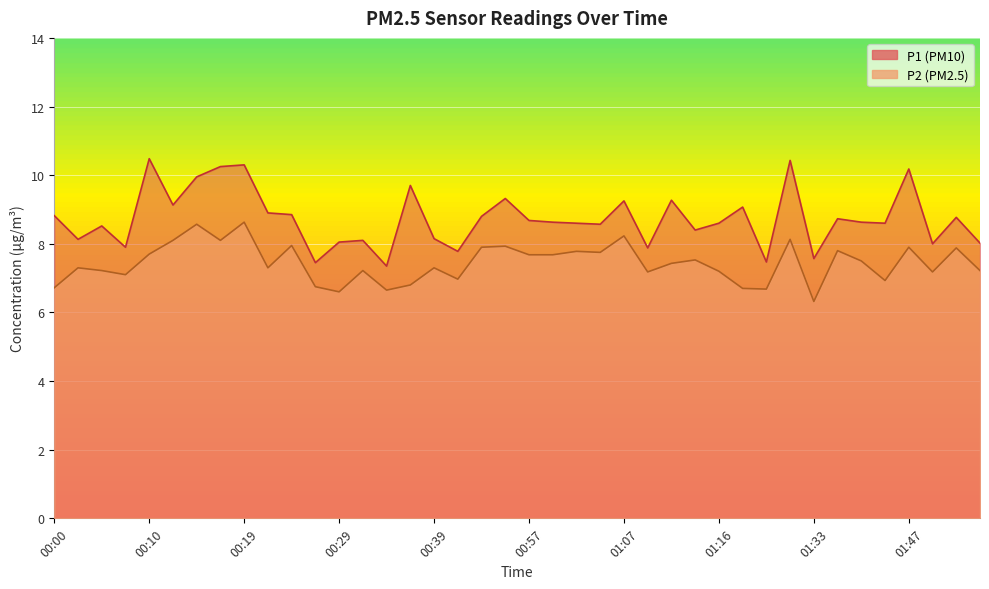

The P2 series shows 6.9 at 01:41. True or false?

True